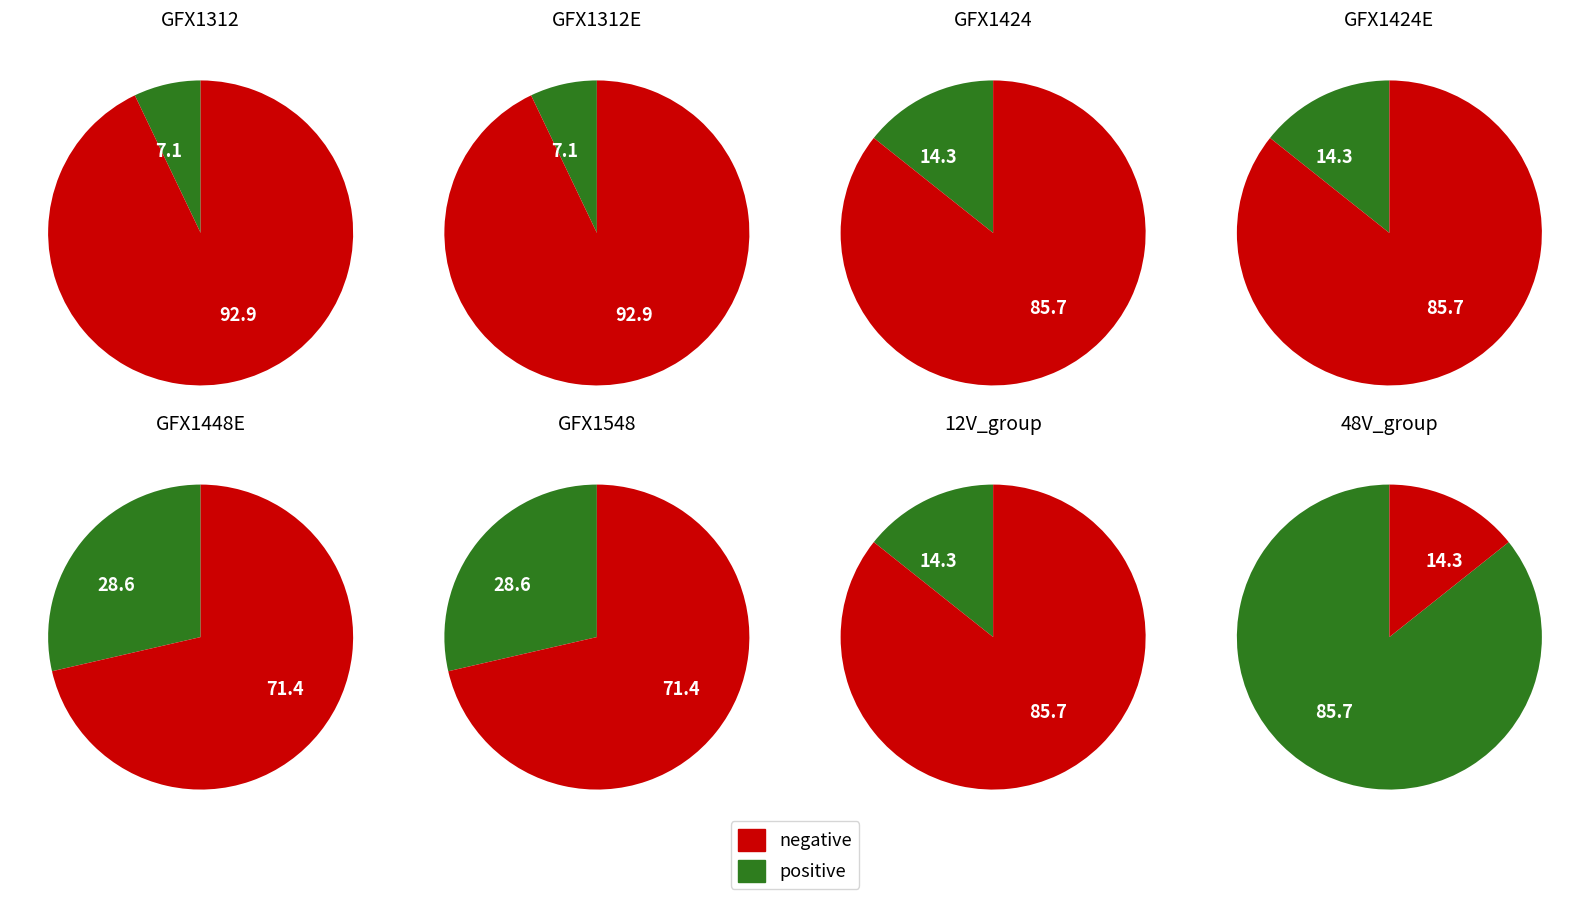

What percentage do GFX1312E and GFX1312 together represent?

100.0%